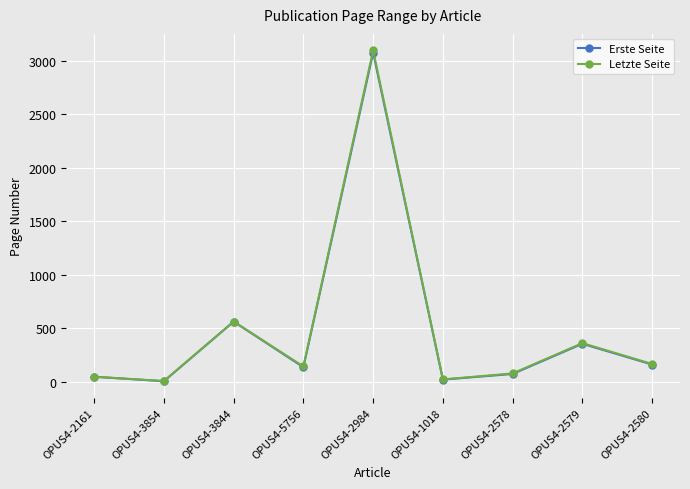

Reading left to right, extract all data points from this chart.

Erste Seite: OPUS4-2161=49	OPUS4-3854=7	OPUS4-3844=564	OPUS4-5756=138	OPUS4-2984=3077	OPUS4-1018=22	OPUS4-2578=75	OPUS4-2579=357	OPUS4-2580=163
Letzte Seite: OPUS4-2161=49	OPUS4-3854=9	OPUS4-3844=565	OPUS4-5756=145	OPUS4-2984=3098	OPUS4-1018=24	OPUS4-2578=80	OPUS4-2579=363	OPUS4-2580=168